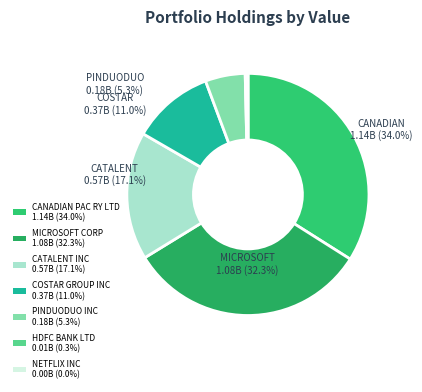

To the nearest percent, what is the difference between the CANADIAN PAC RY LTD and COSTAR GROUP INC slice percentages?

23%